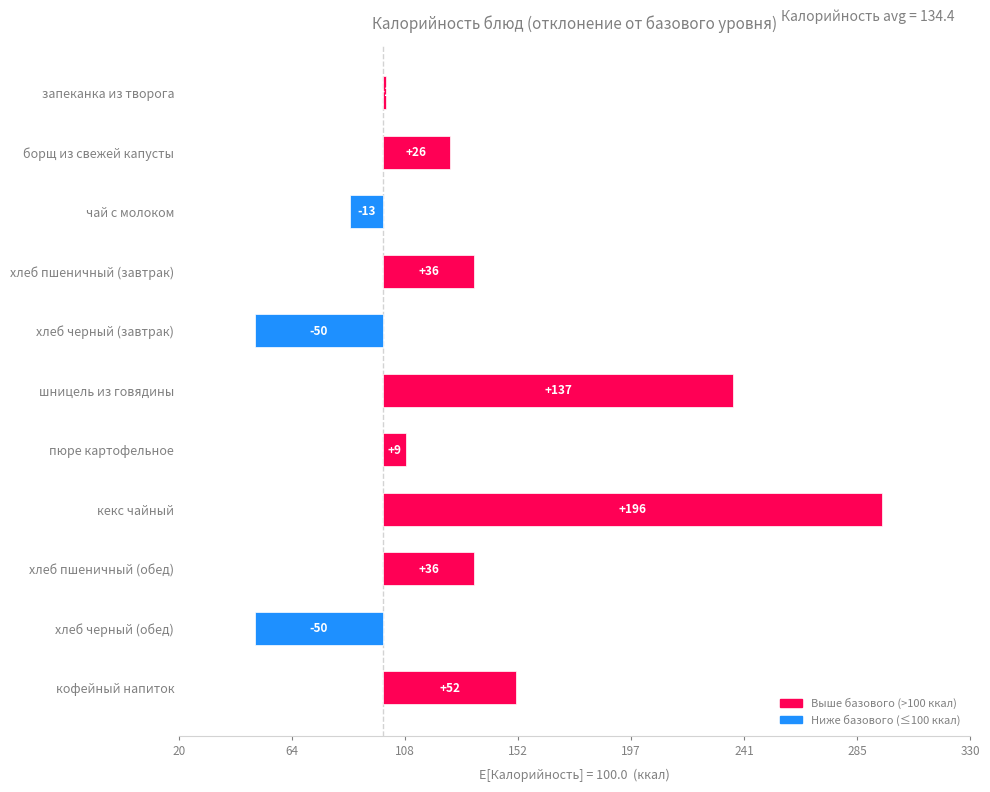

Which series has the largest total across all categories?

Калорийность